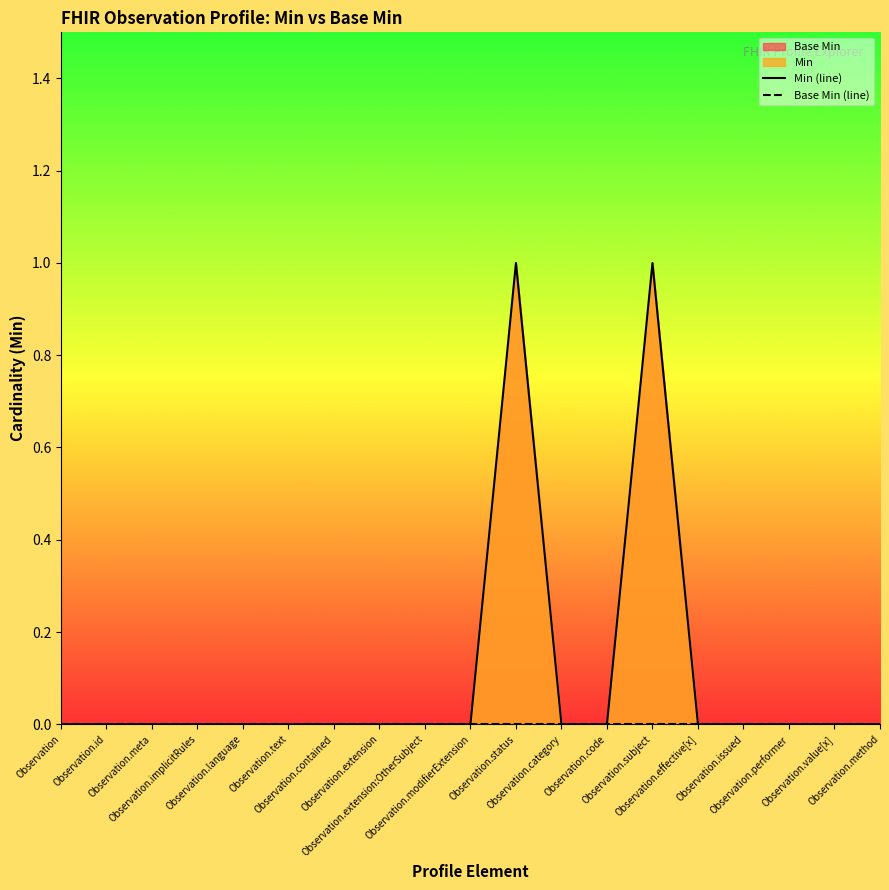

Is it true that Min (line) equals 0 at Observation.implicitRules?

True